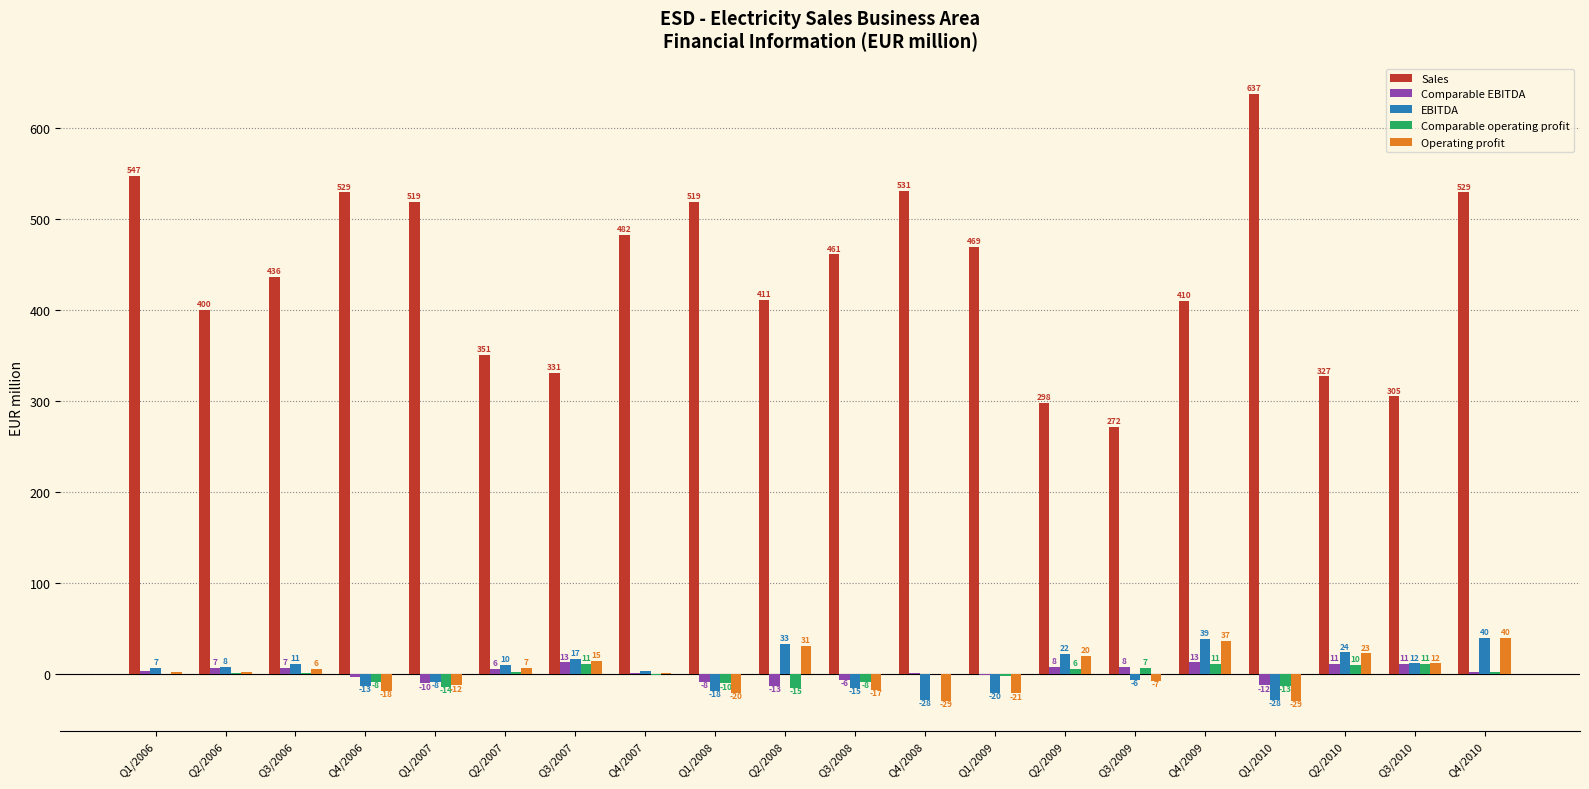

Where does the Sales series first go above 461?

Q1/2006